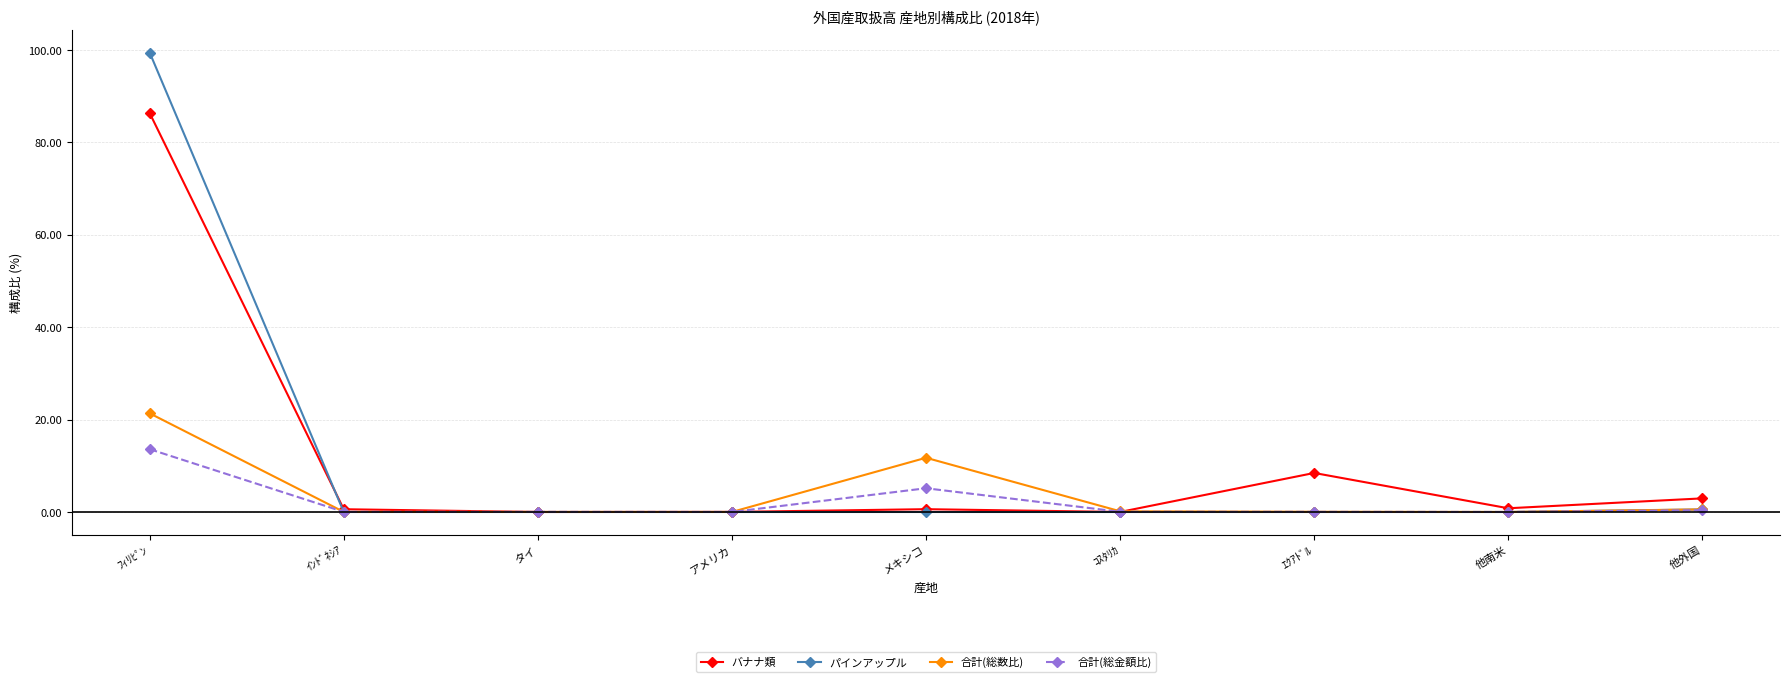

List the series in order of their peak value, highest first.

パインアップル, バナナ類, 合計(総数比), 合計(総金額比)